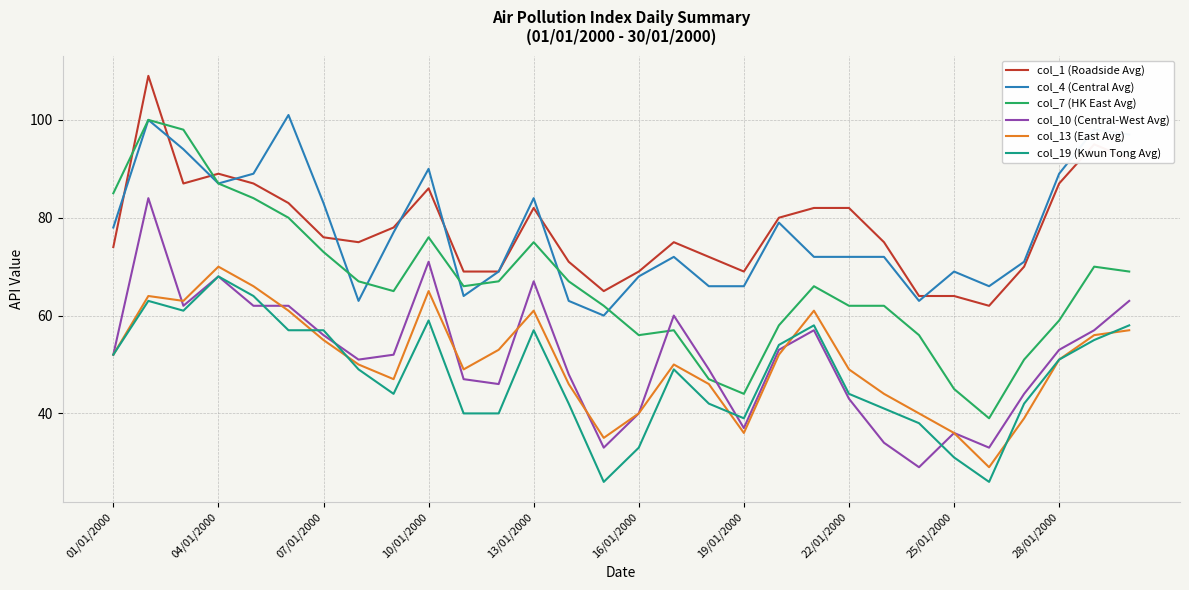

What is the minimum value shown in the chart?

26